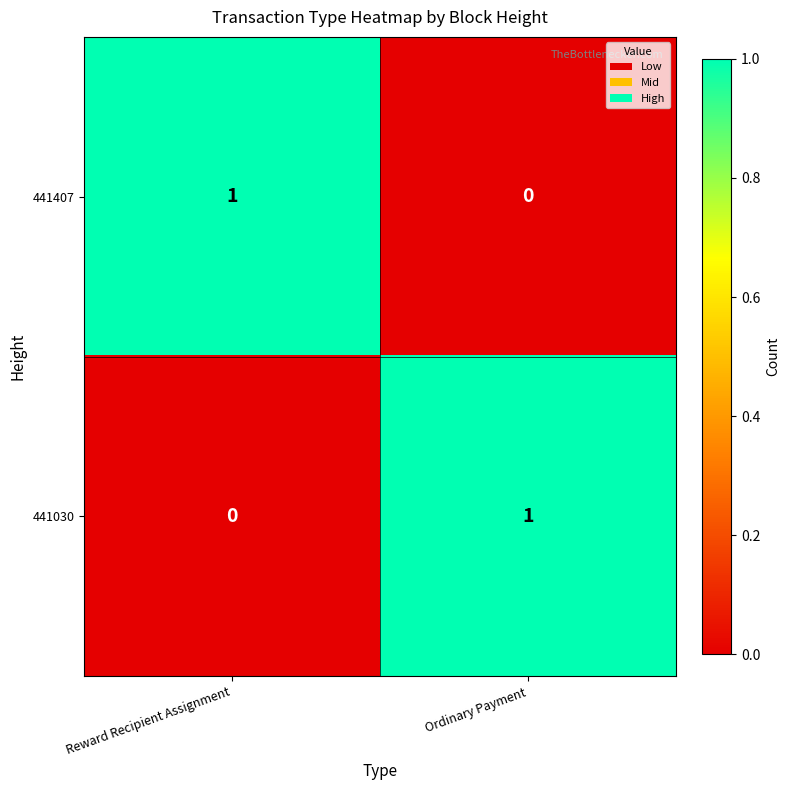

Rank the categories by 441030 value from highest to lowest.

Ordinary Payment, Reward Recipient Assignment